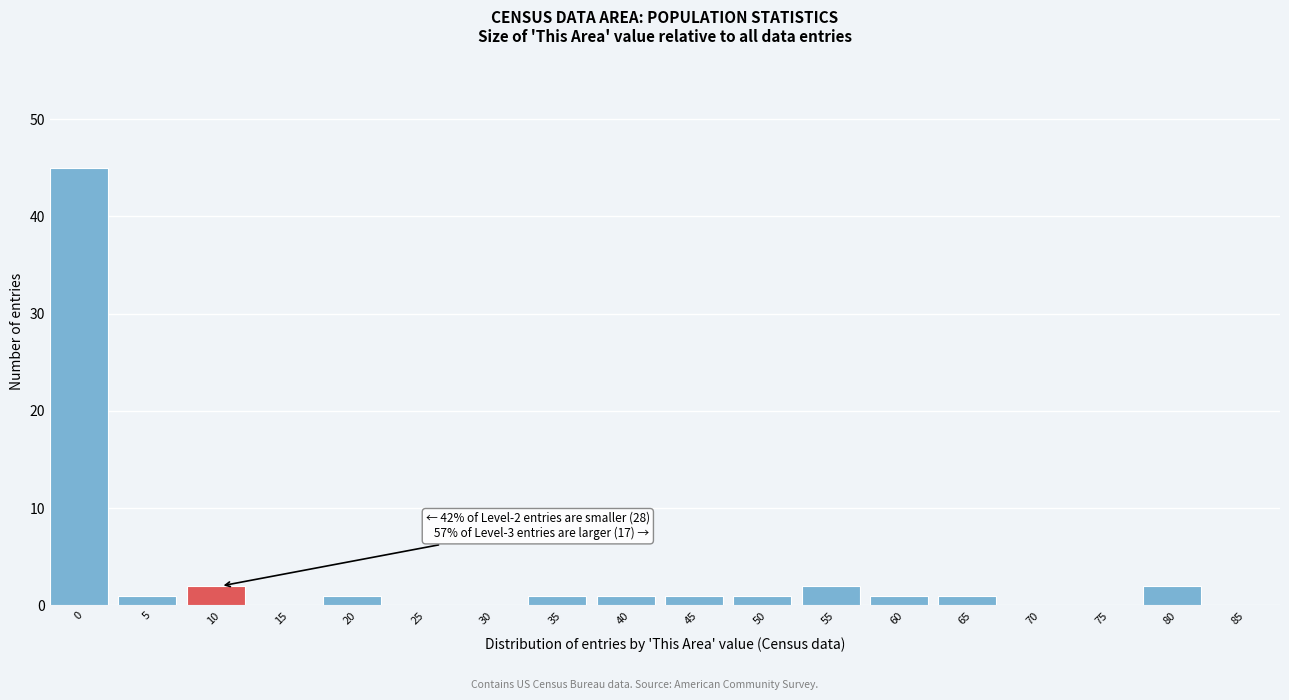

Reading left to right, extract all data points from this chart.

0=45	5=1	10=2	15=0	20=1	25=0	30=0	35=1	40=1	45=1	50=1	55=2	60=1	65=1	70=0	75=0	80=2	85=0